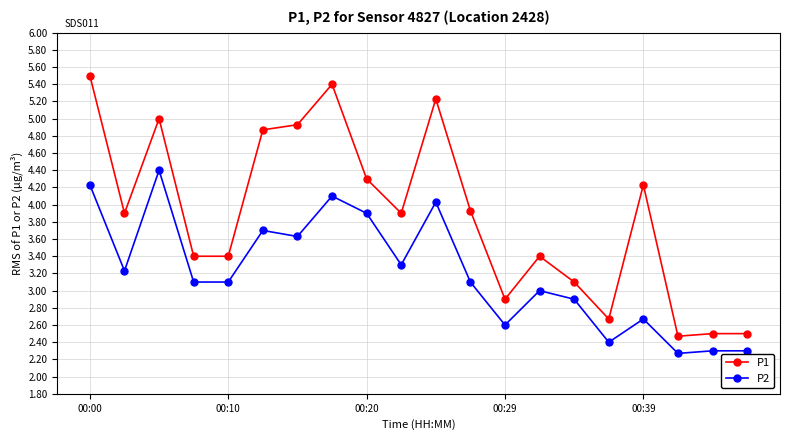

Count the number of data series in this chart.

2